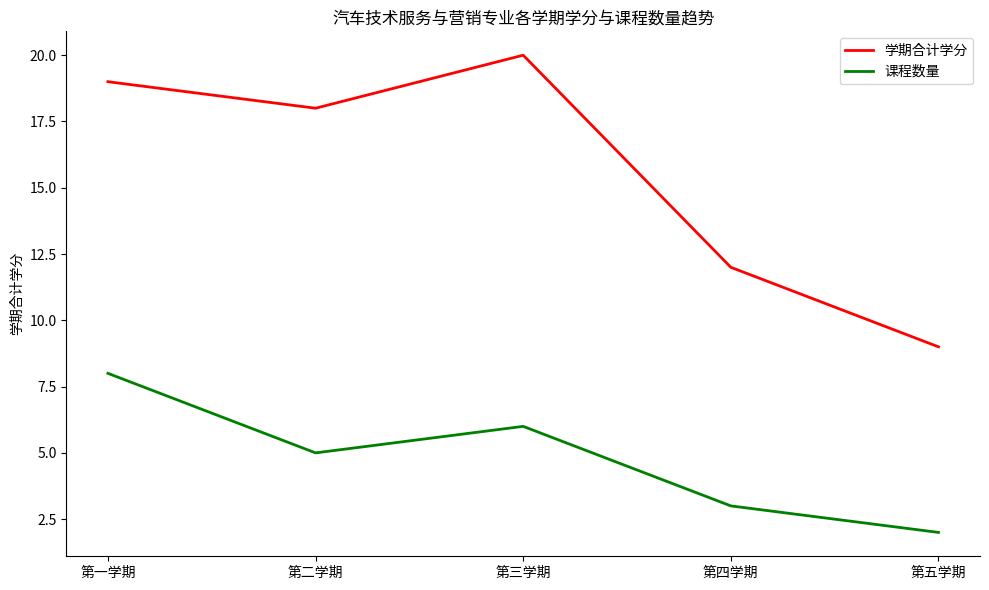

Which series has the widest spread of values?

学期合计学分